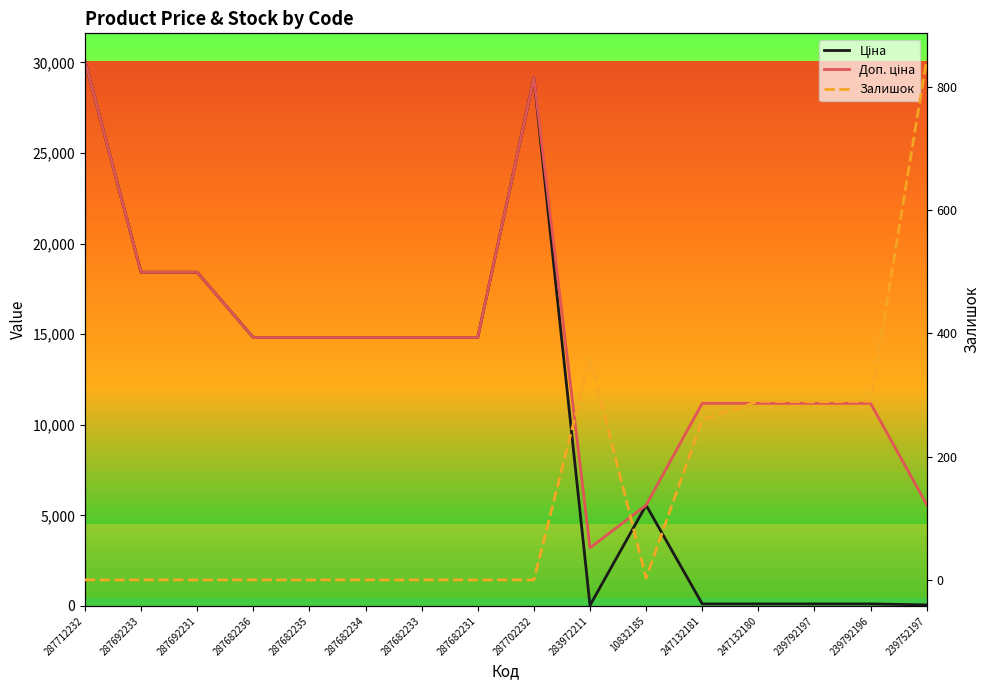

Which series has the largest total across all categories?

Доп. ціна